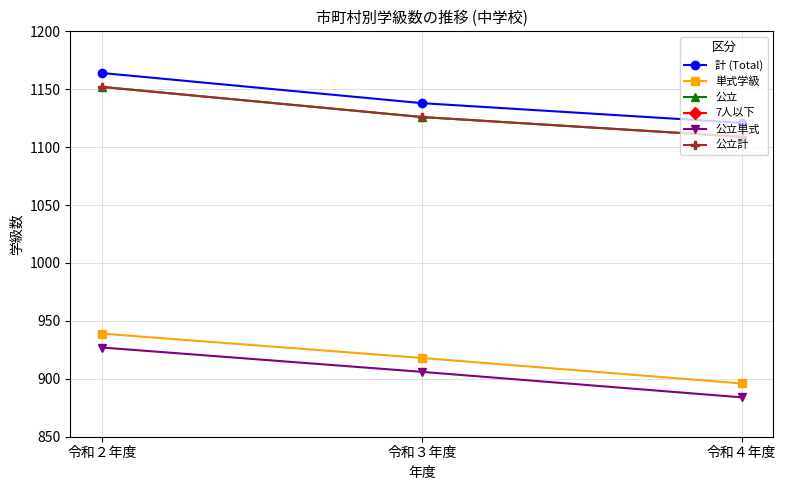

What is the spread (max minus min) of values at 令和３年度?

915